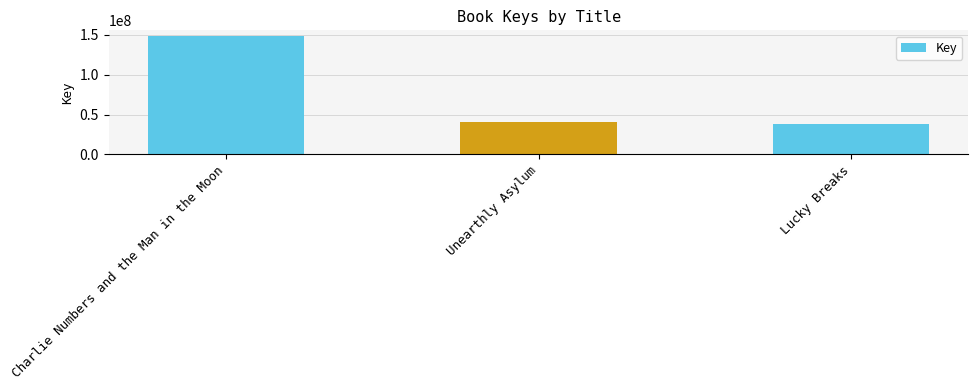

List the labels in order of value, largest first.

Charlie Numbers and the Man in the Moon, Unearthly Asylum, Lucky Breaks